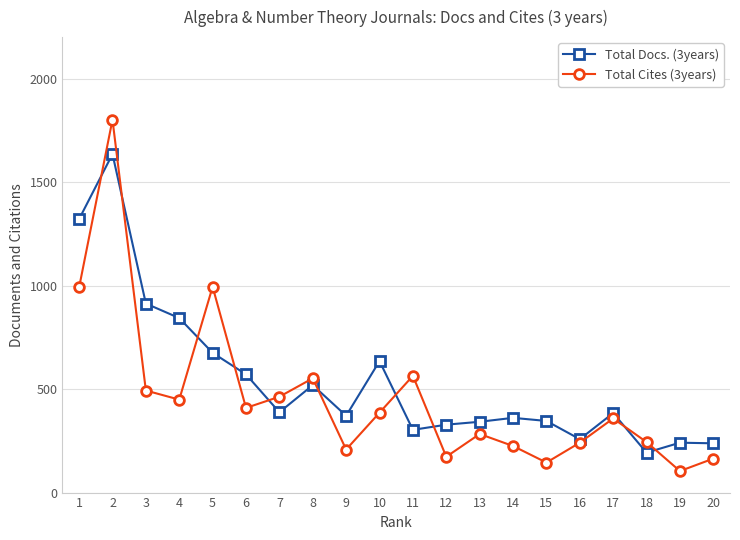

Rank the series at 17 from lowest to highest value.

Total Cites (3years), Total Docs. (3years)